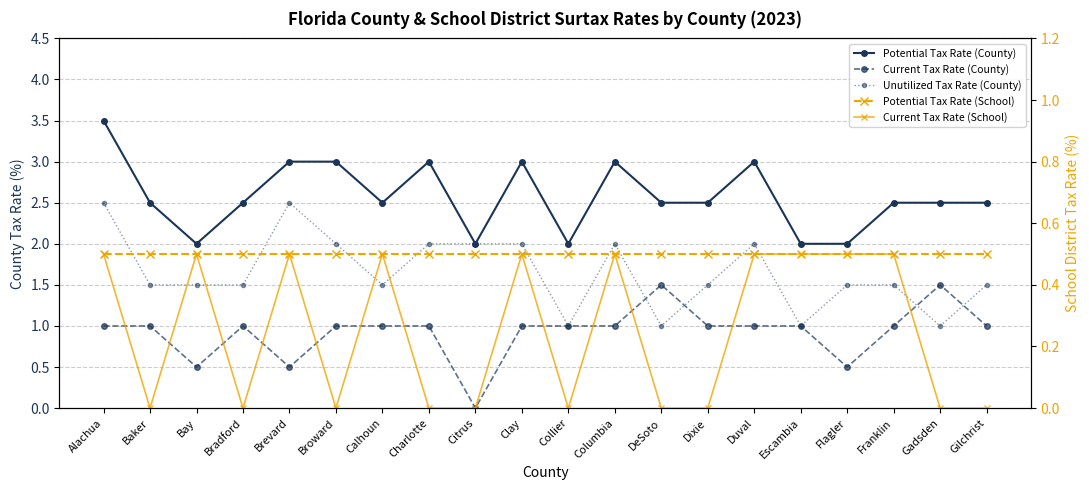

Rank the series by their maximum value, from lowest to highest.

Potential Tax Rate (School), Current Tax Rate (School), Current Tax Rate (County), Unutilized Tax Rate (County), Potential Tax Rate (County)